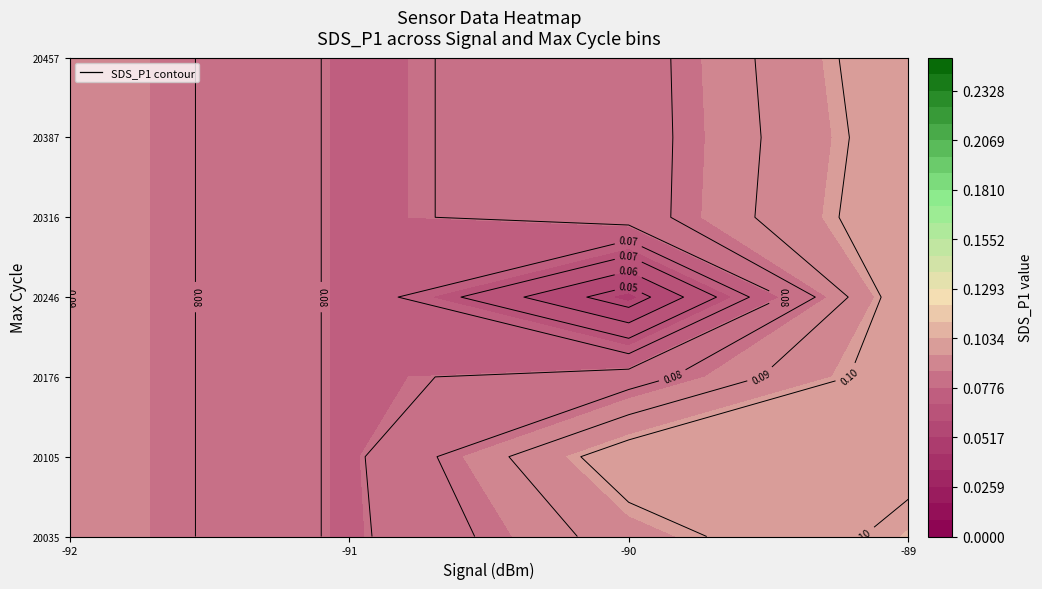

What is the difference between the second highest and second lowest values?

0.1